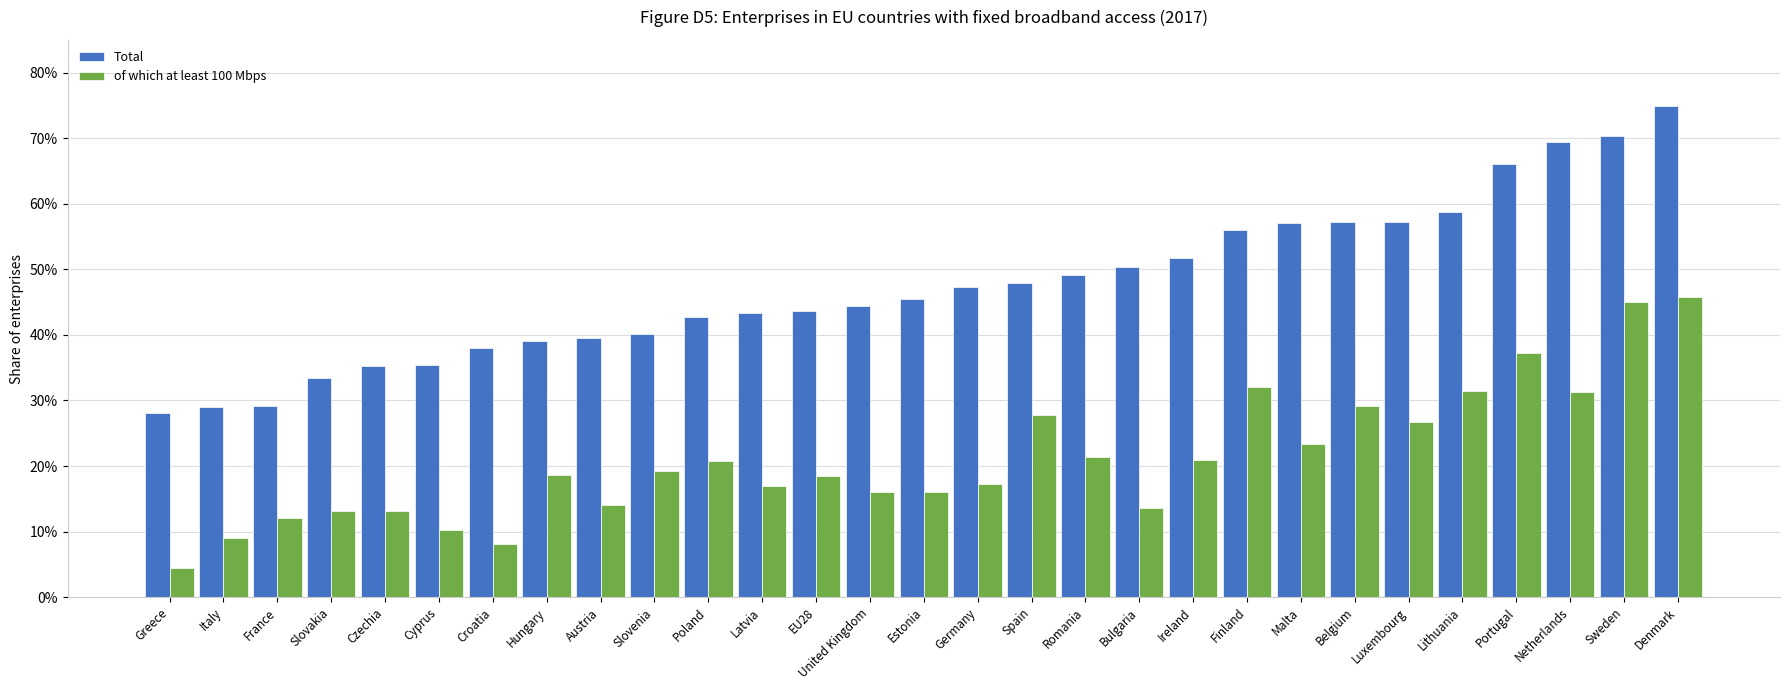

True or false: Total has a value of 0.7 at Sweden.

True